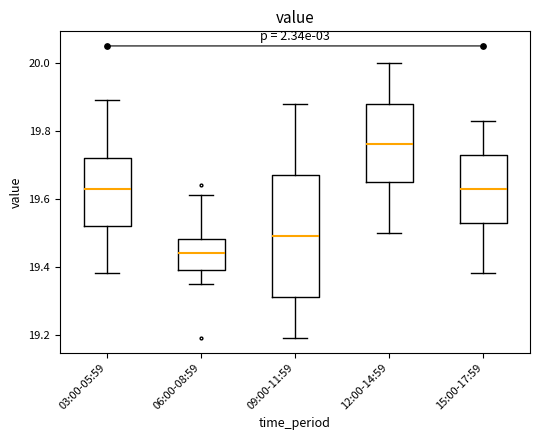

Which box is the tallest, from its lower edge to its upper edge?

09:00-11:59